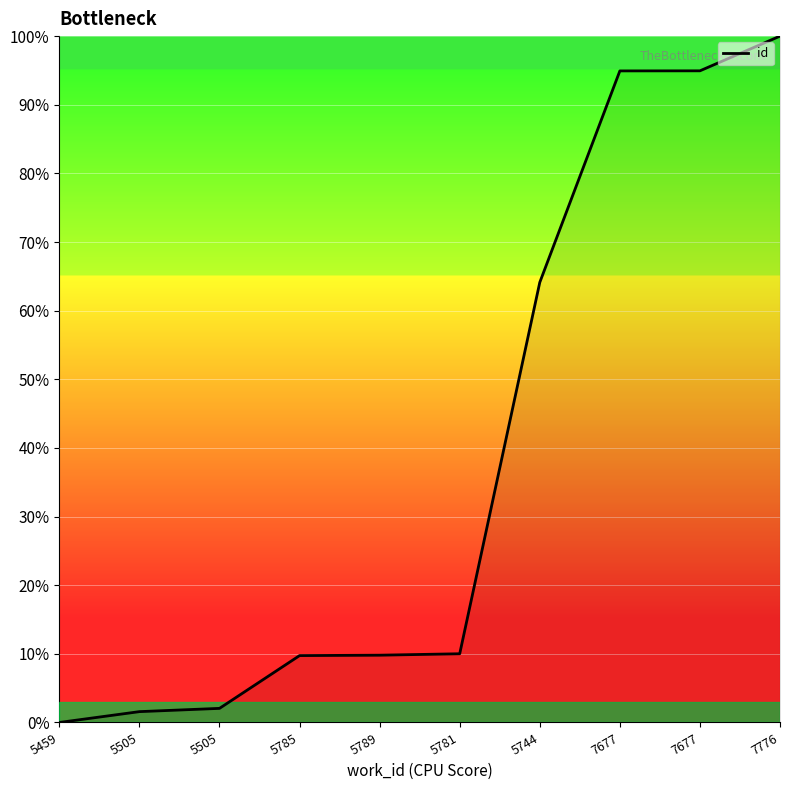

The chart shows a value of 9.7 at 5785. True or false?

True